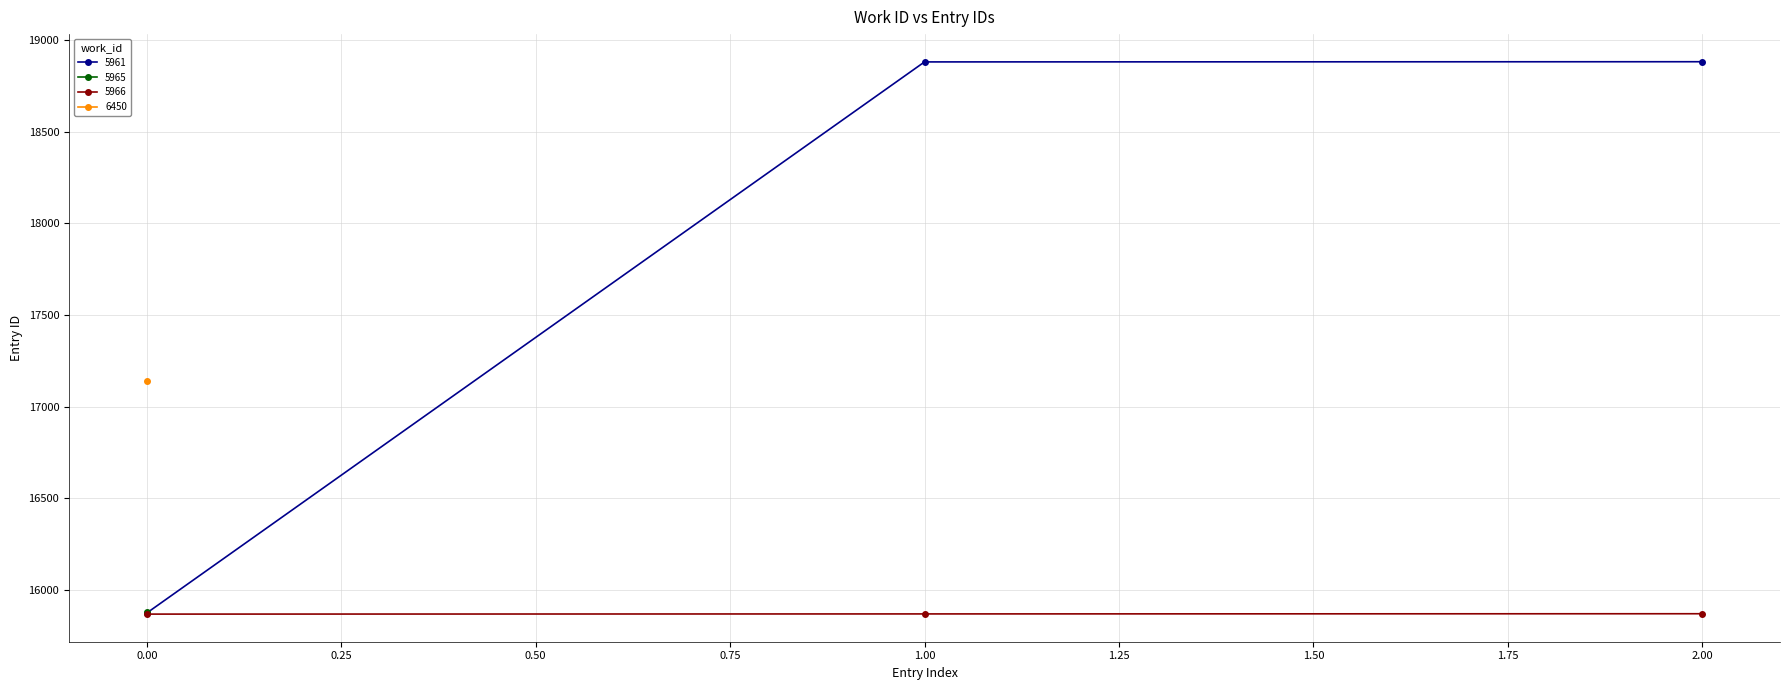

Does the chart display data point markers on the line(s)?

Yes